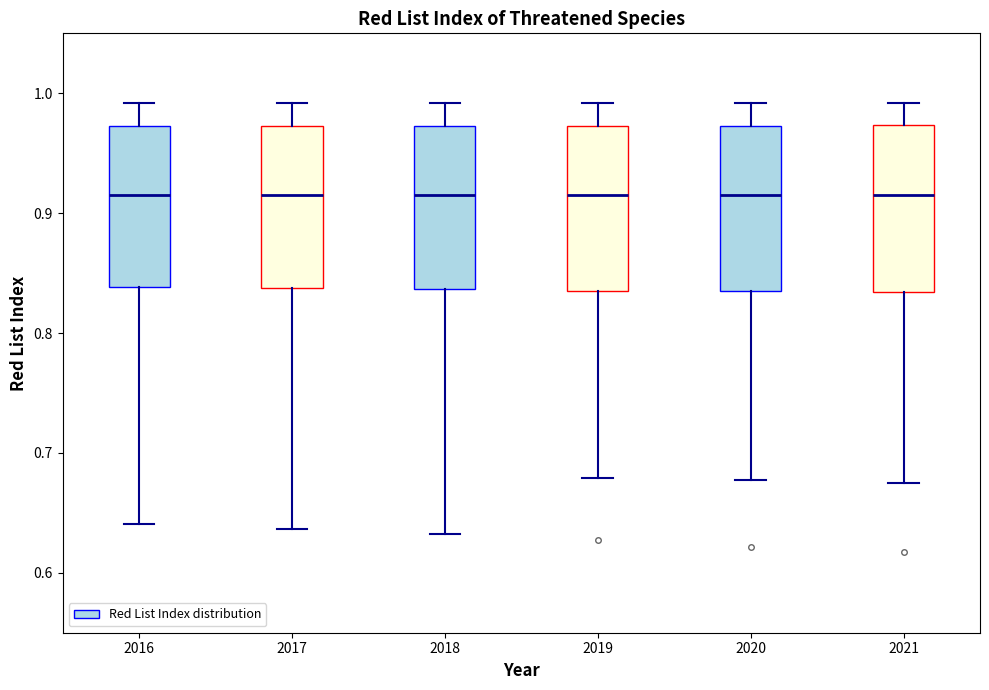

Reading left to right, read every box against the y-axis: the position of its median line, the range the box covers, and the ends of its whiskers. The values are not printed on the chart, so give them approximately, as read against the axis.

2016: median 0.92, box 0.84 to 0.97, whiskers 0.64 to 0.99
2017: median 0.92, box 0.84 to 0.97, whiskers 0.64 to 0.99
2018: median 0.92, box 0.84 to 0.97, whiskers 0.63 to 0.99
2019: median 0.92, box 0.84 to 0.97, whiskers 0.68 to 0.99
2020: median 0.92, box 0.84 to 0.97, whiskers 0.68 to 0.99
2021: median 0.92, box 0.83 to 0.97, whiskers 0.68 to 0.99